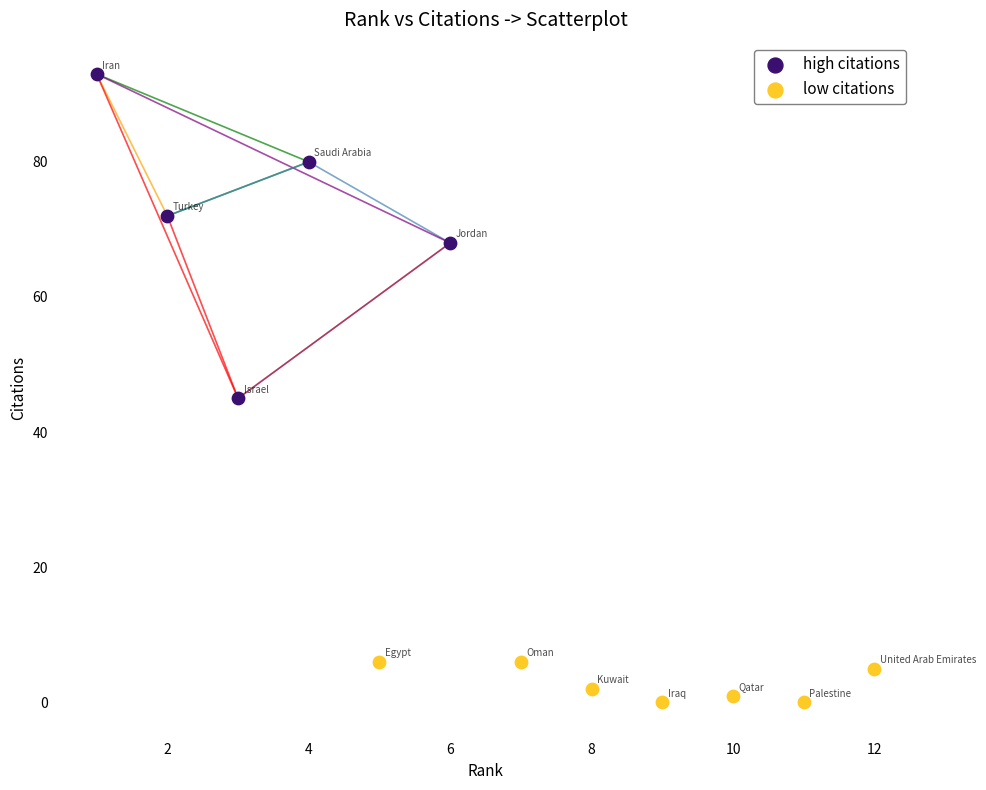

Which series contains the highest Y value?

high citations